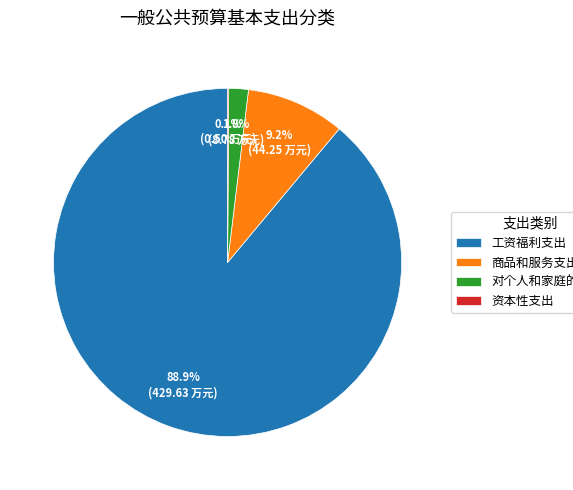

Which has a higher value, 对个人和家庭的补助 or 工资福利支出?

工资福利支出